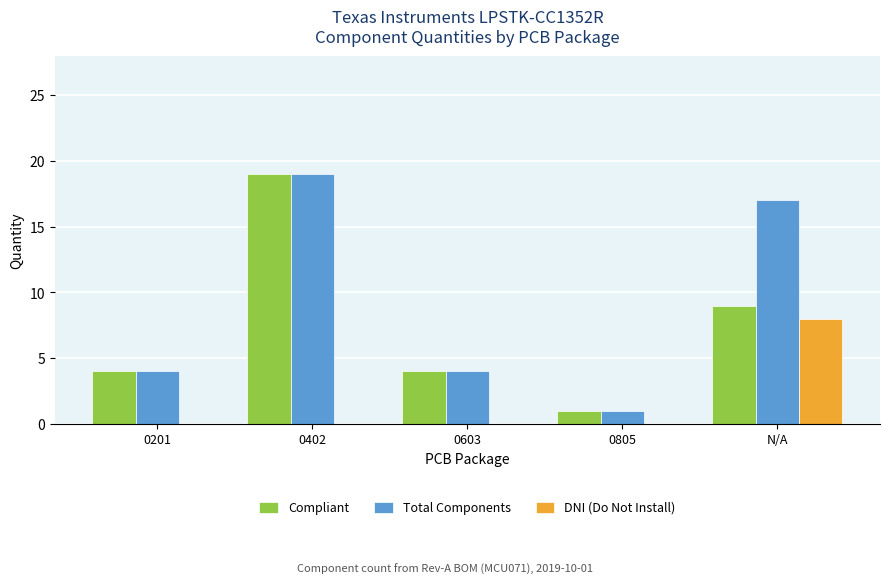

At which label is Compliant closest to 10?

N/A